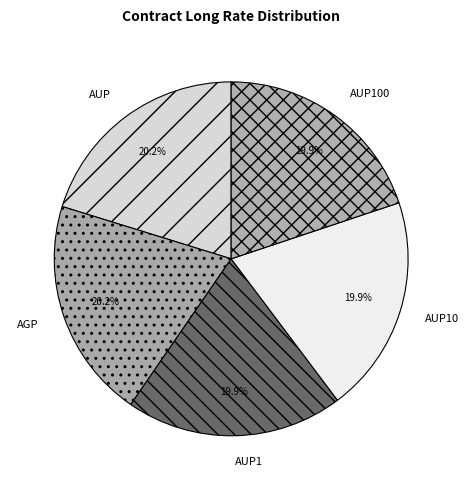

Do AUP100 and AUP10 together represent more than half of the pie?

No